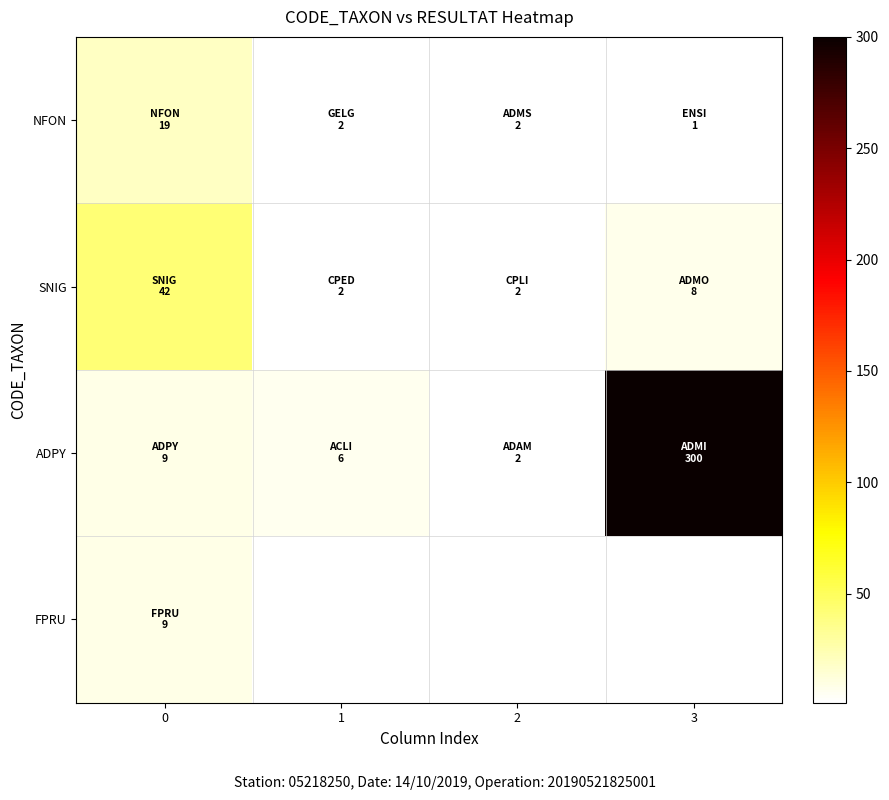

What is the average value of the ADPY series?

79.2